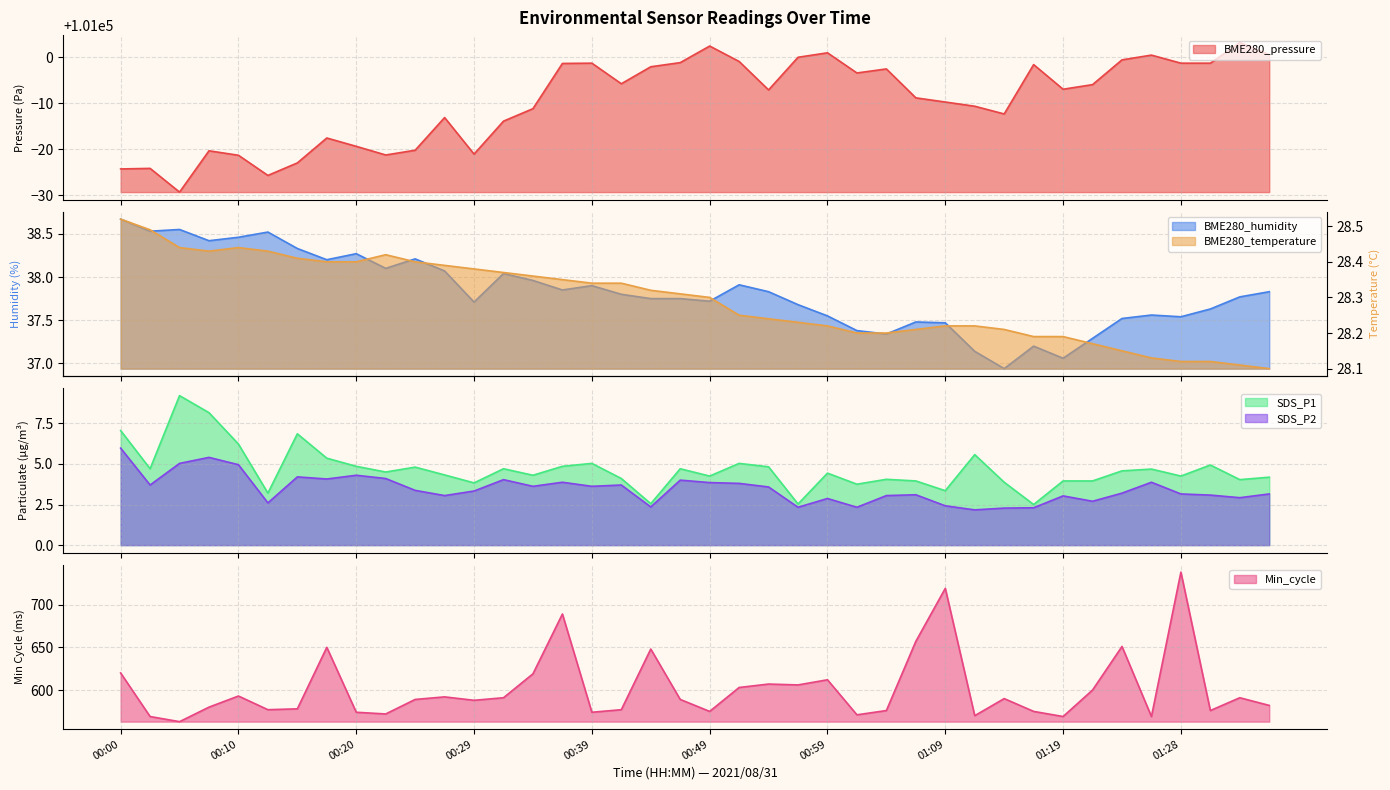

Where does the BME280_pressure series first go above 100993?

00:37